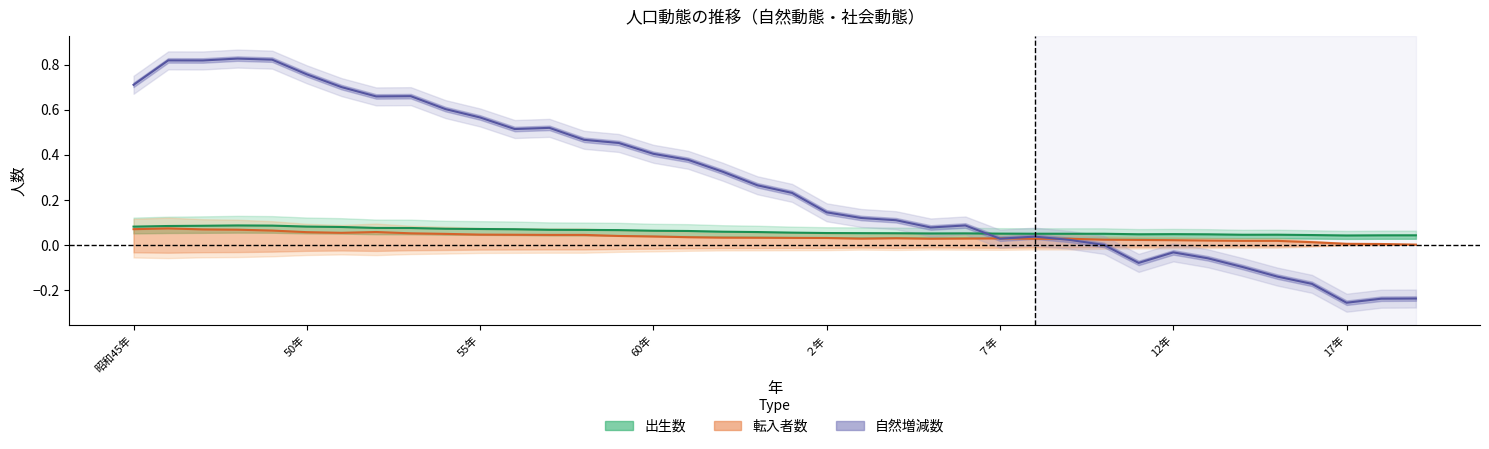

Is it true that 転入者数 (中心線) equals 0.0 at 23?

False